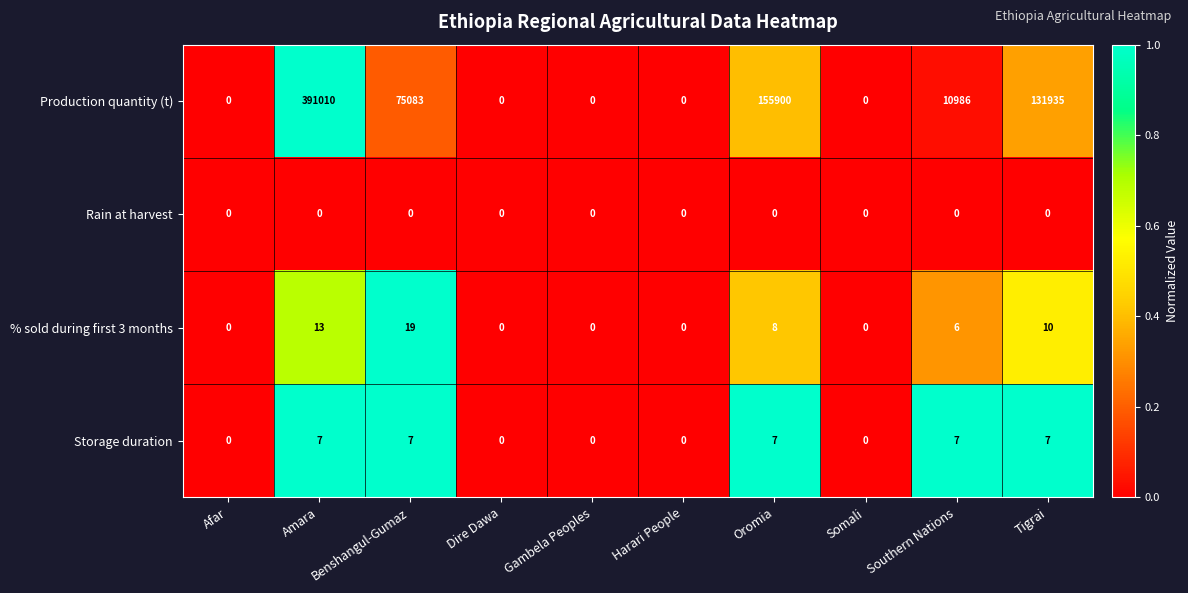

At which label is Production quantity (t) closest to 195505?

Oromia